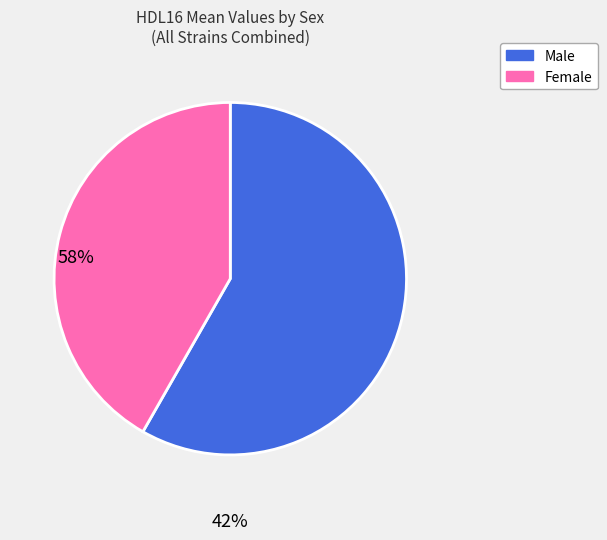

Does any single category account for the majority?

Yes